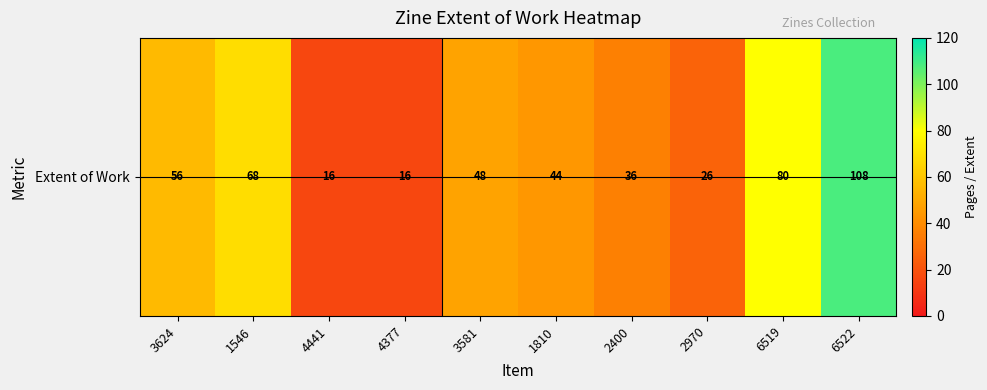

The chart shows a value of 70 at 6522. True or false?

False